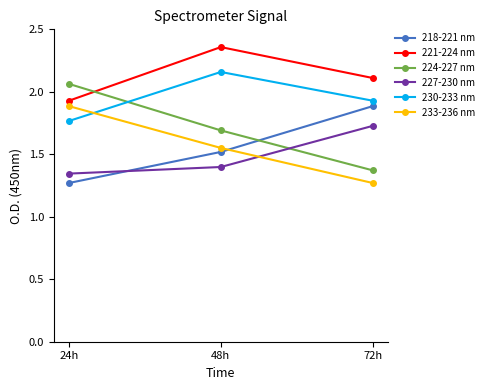

Which category has the lowest value in the 233-236 nm series?

72h